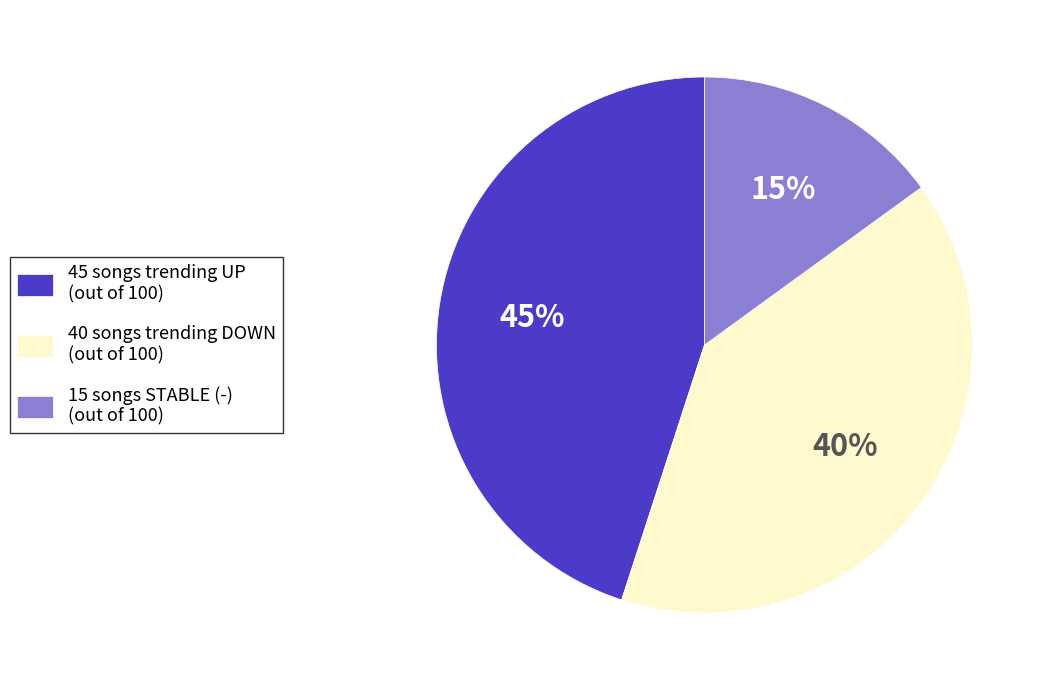

To the nearest percent, what portion does 45 songs trending UP (out of 100) represent?

45%